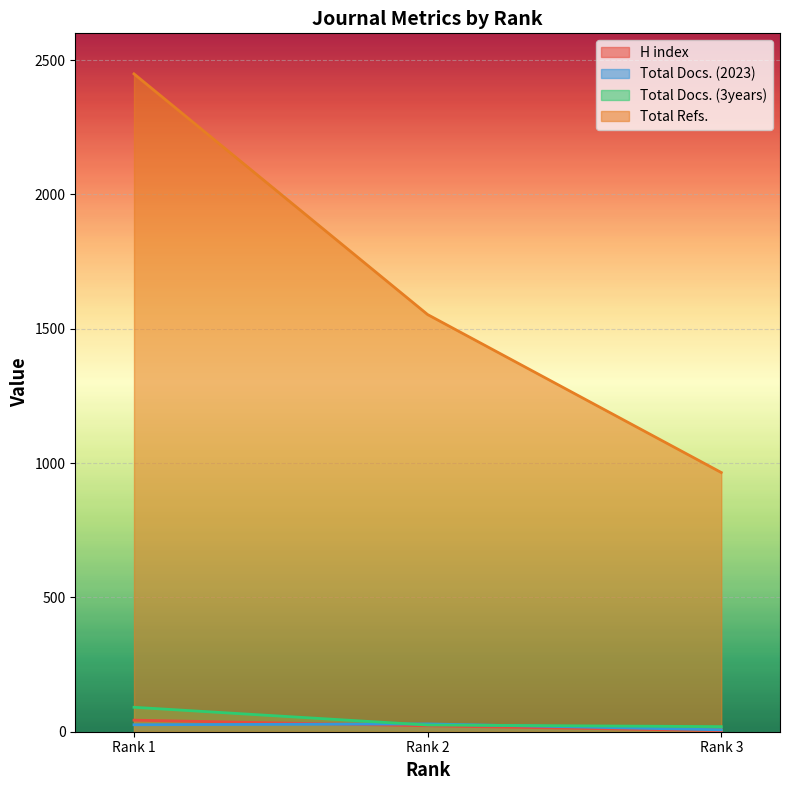

Which series has the largest range (max minus min)?

Total Refs.